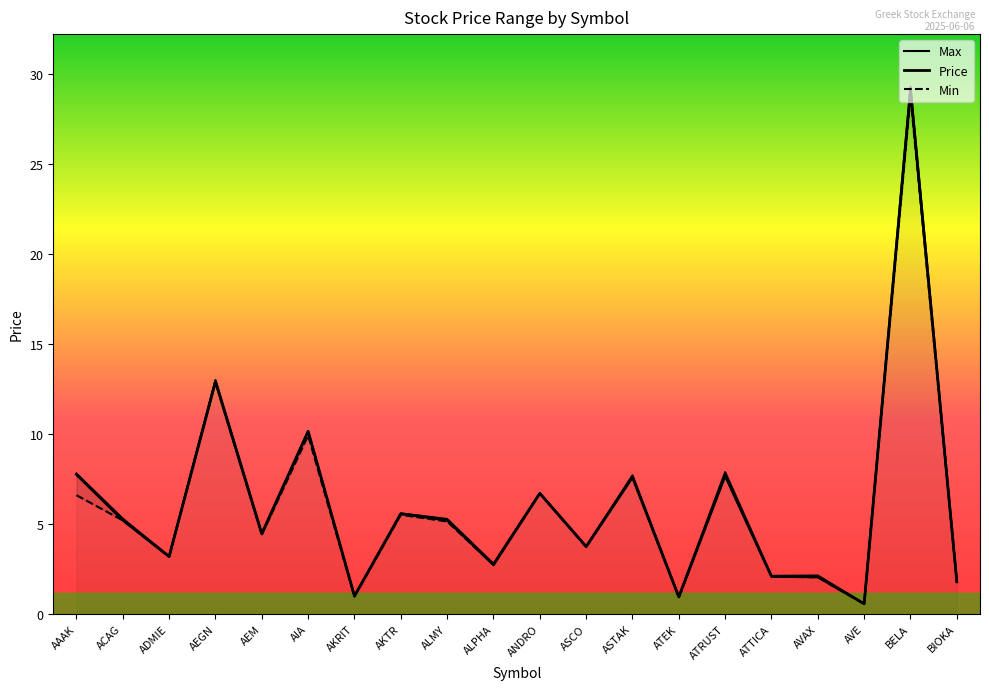

Count the number of categories in the chart.

20